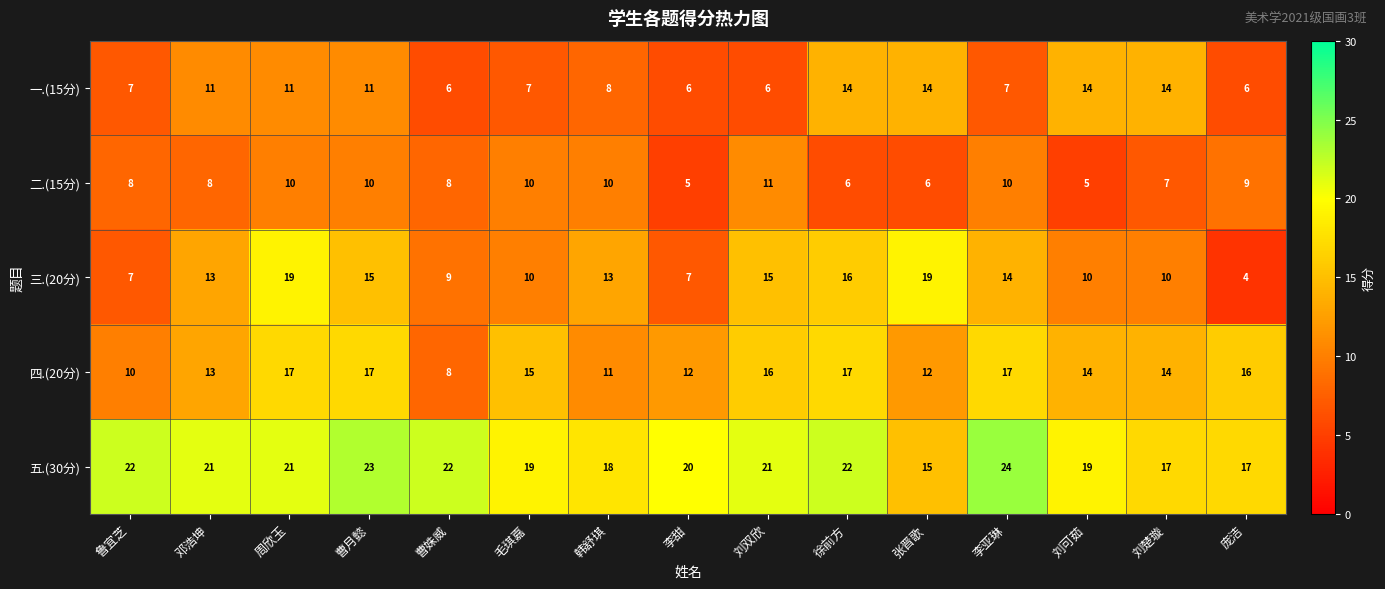

What is the difference between the highest and lowest values at 毛琪嘉?

12